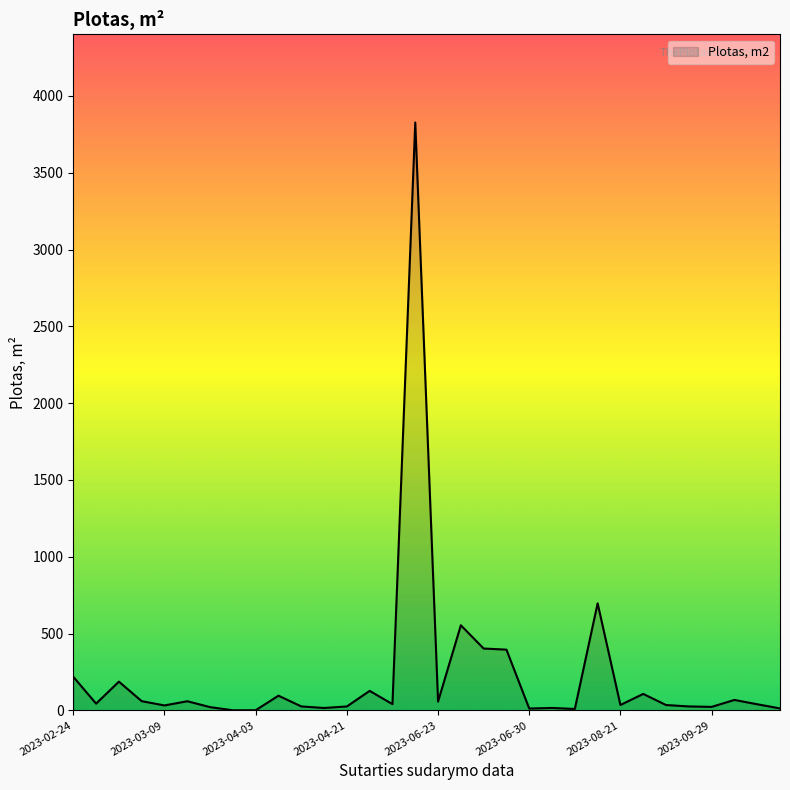

What is the difference between the maximum and minimum values?

3826.4